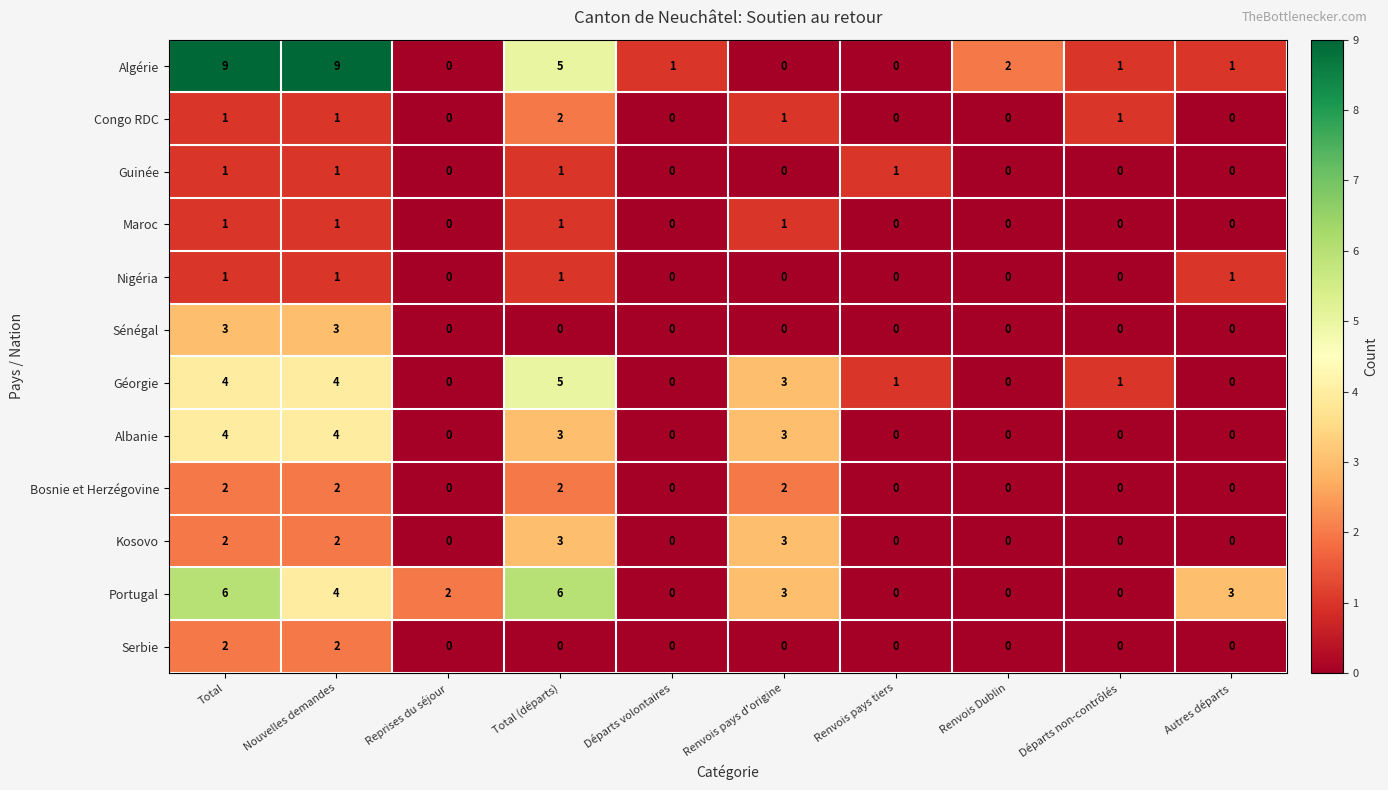

True or false: Serbie has a value of 0 at Total (départs).

True